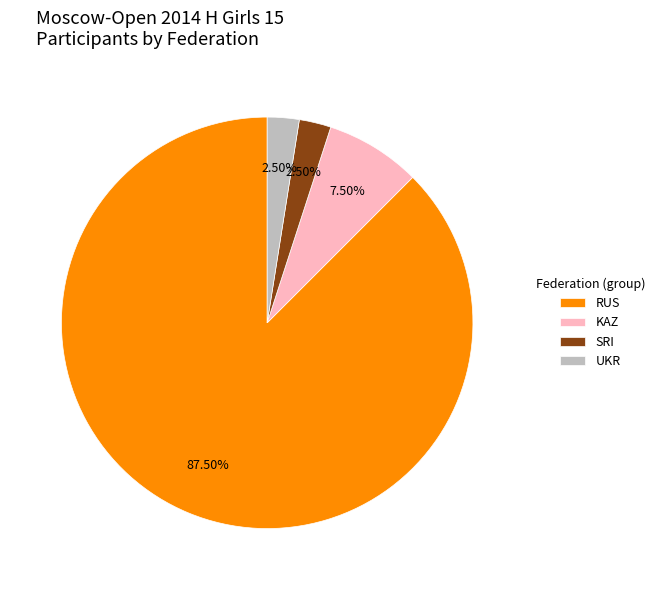

What is the largest slice in the pie chart?

RUS